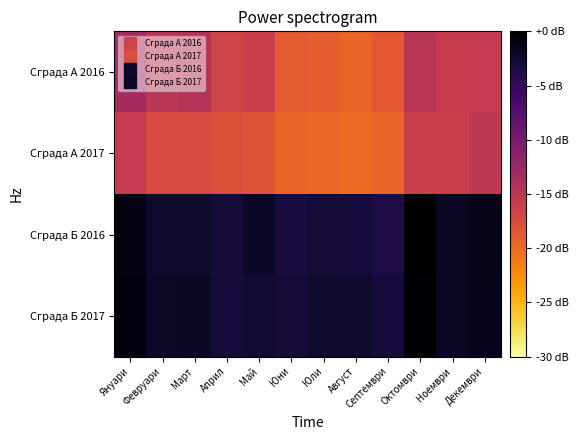

Reading left to right, transcribe all the data shown in this chart.

Сграда А 2016: Януари=-13.4	Февруари=-15.0	Март=-14.6	Април=-16.7	Май=-16.1	Юни=-18.8	Юли=-19.0	Август=-19.6	Септември=-18.6	Октомври=-14.9	Ноември=-15.8	Декември=-15.8
Сграда А 2017: Януари=-15.7	Февруари=-17.4	Март=-17.4	Април=-18.0	Май=-18.2	Юни=-19.6	Юли=-19.8	Август=-20.1	Септември=-19.7	Октомври=-16.1	Ноември=-16.1	Декември=-15.3
Сграда Б 2016: Януари=-1.1	Февруари=-2.4	Март=-2.4	Април=-3.0	Май=-2.1	Юни=-3.4	Юли=-2.9	Август=-3.1	Септември=-3.6	Октомври=0.0	Ноември=-2.0	Декември=-1.4
Сграда Б 2017: Януари=-0.8	Февруари=-2.2	Март=-2.1	Април=-3.0	Май=-2.7	Юни=-3.0	Юли=-2.4	Август=-2.4	Септември=-3.2	Октомври=-0.3	Ноември=-1.9	Декември=-1.5